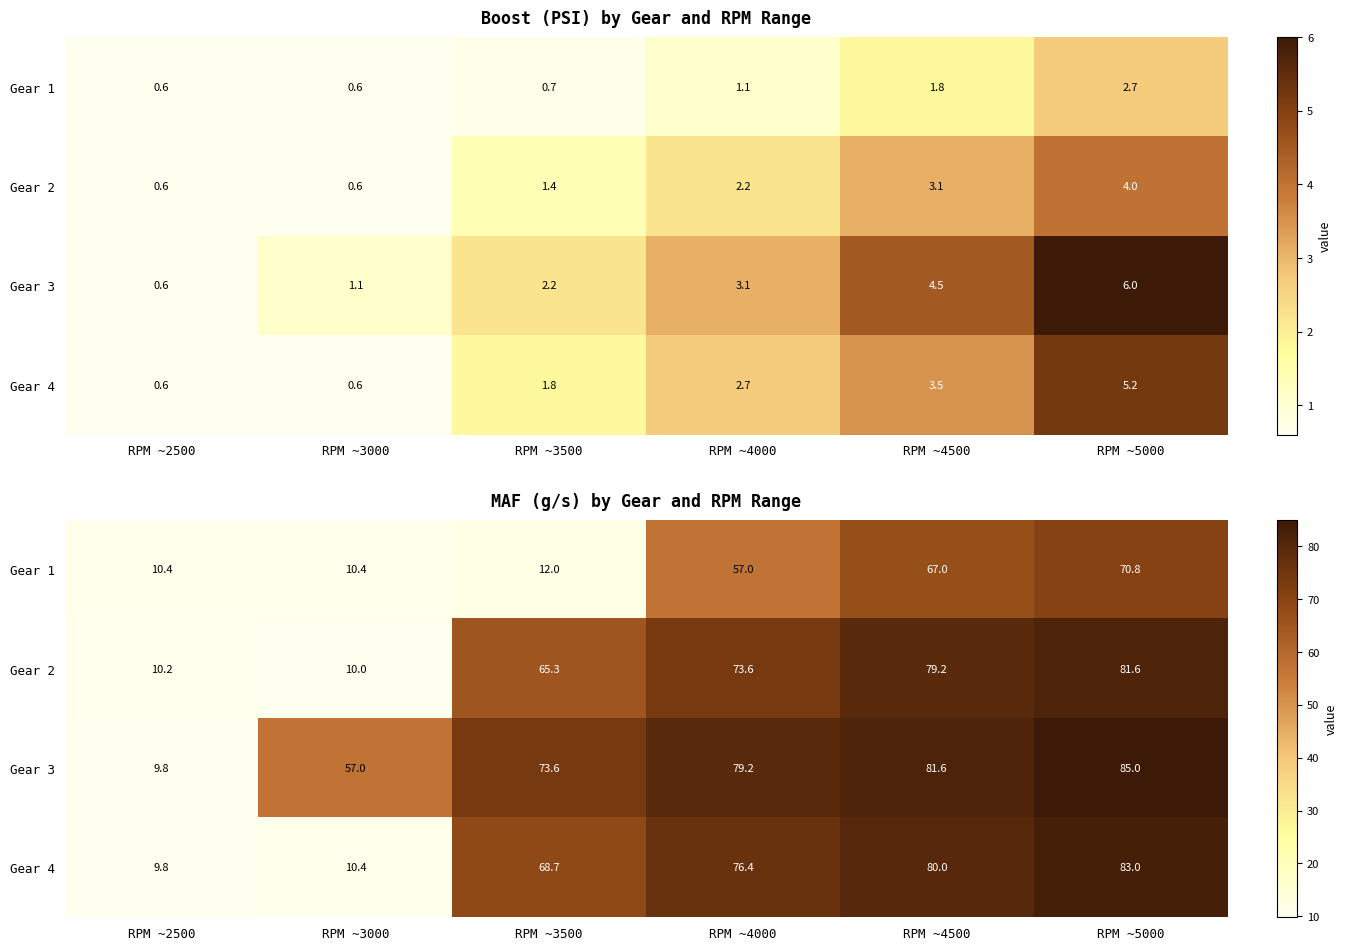

Which category has the lowest value in the Gear 1 series?

RPM ~2500